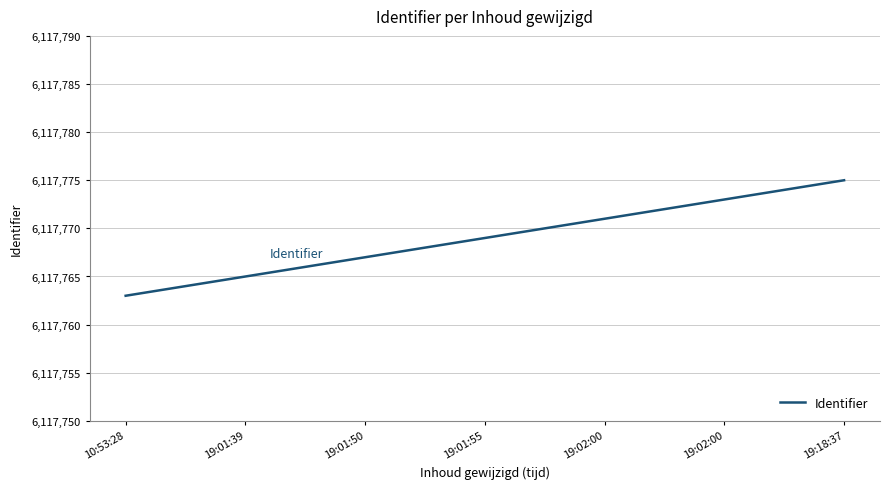

What is the change in value from 10:53:28 to 19:02:00?

+8